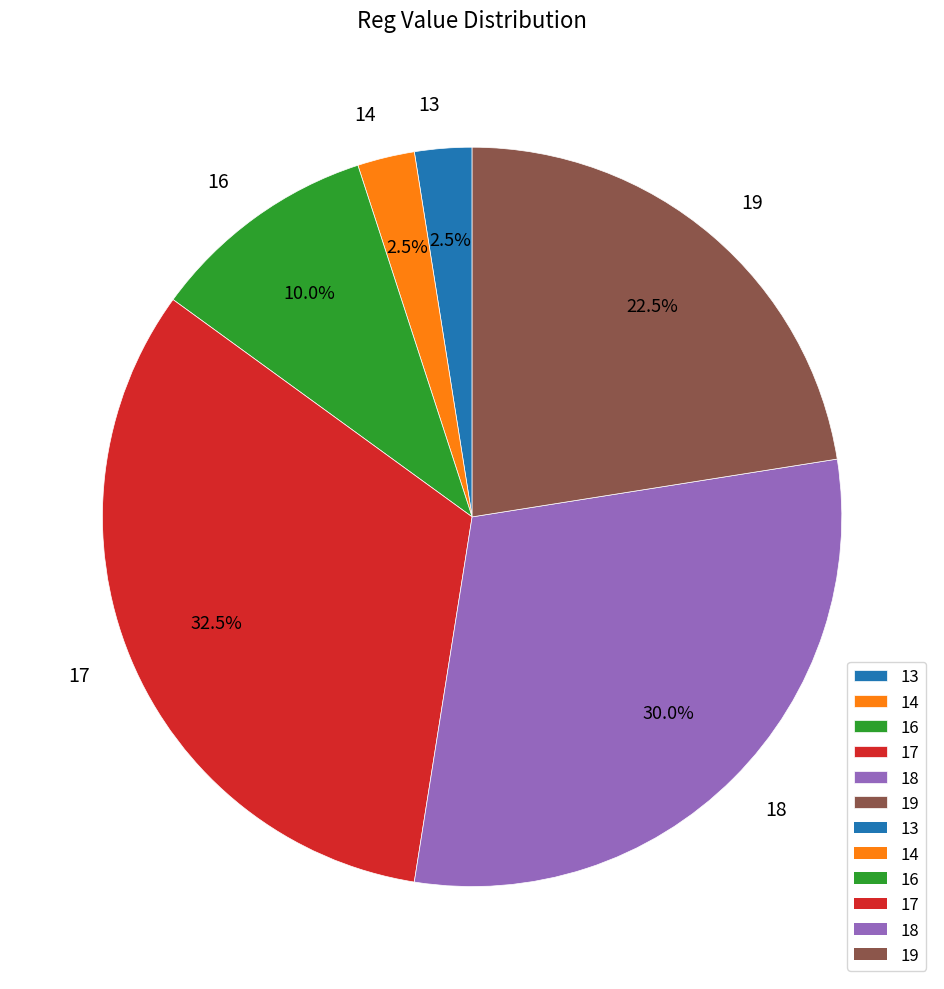

Count the number of slices in the pie.

6